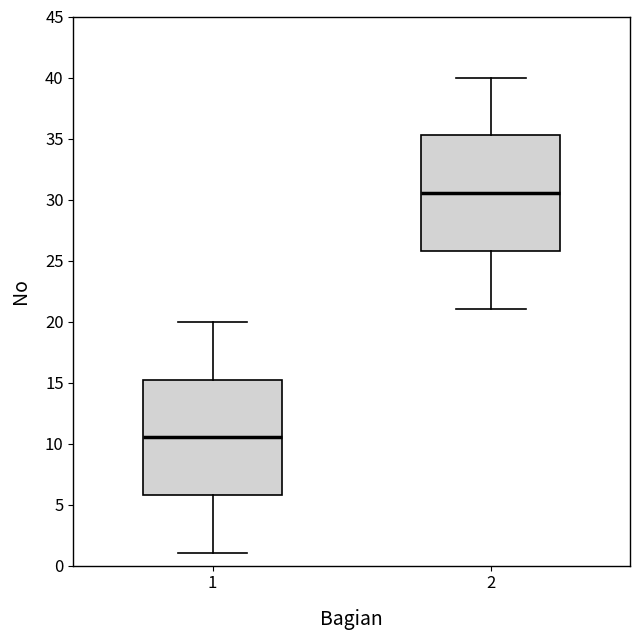

Where does the median line of the box at x = 1 sit on the y-axis? The values are not printed on the chart, so give them approximately, as read against the axis.

10.5